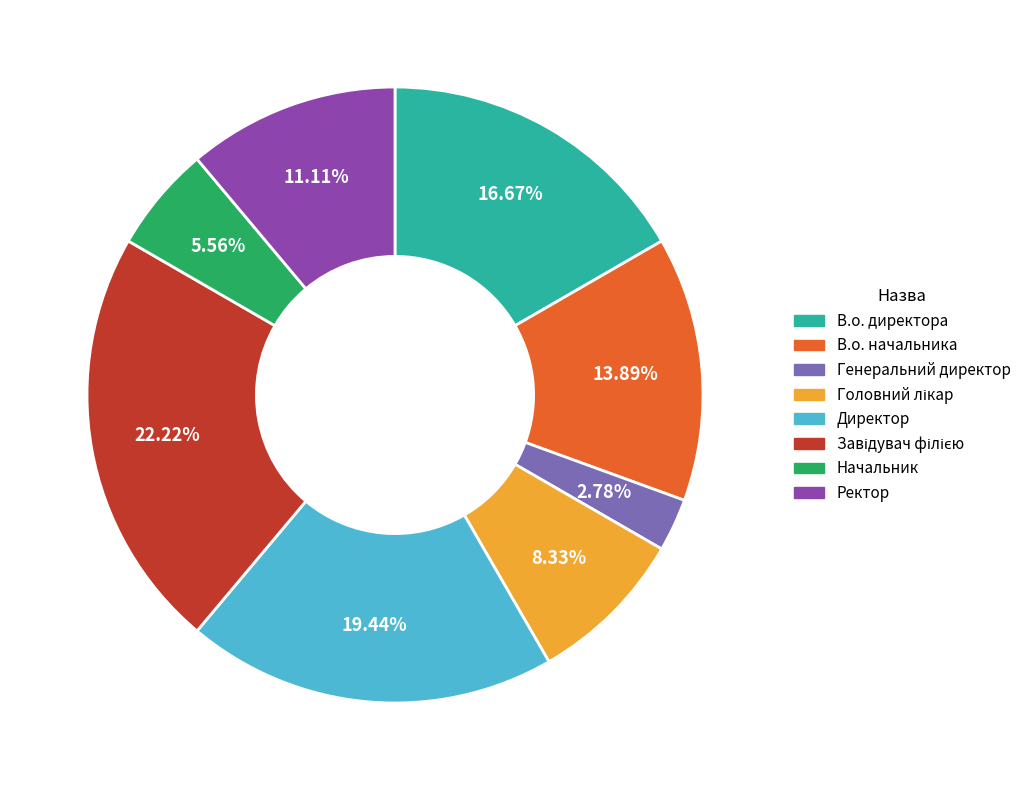

Is it true that В.о. директора is 17% of the pie?

True